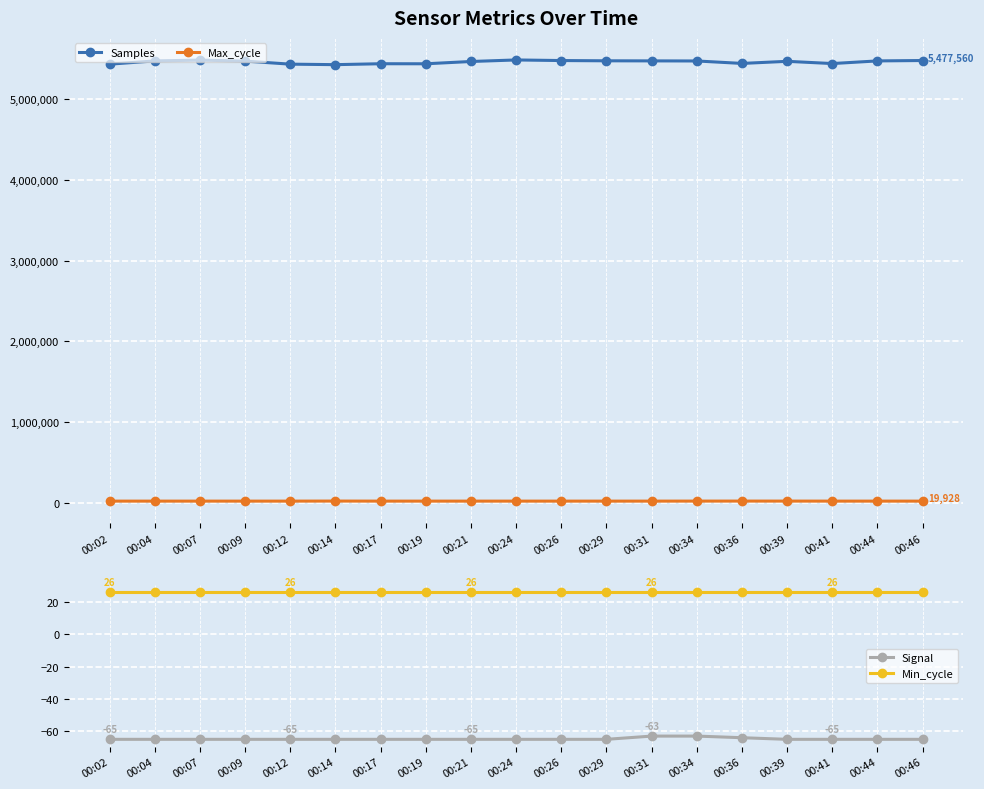

What is the total value across all series at 00:26?

5497090